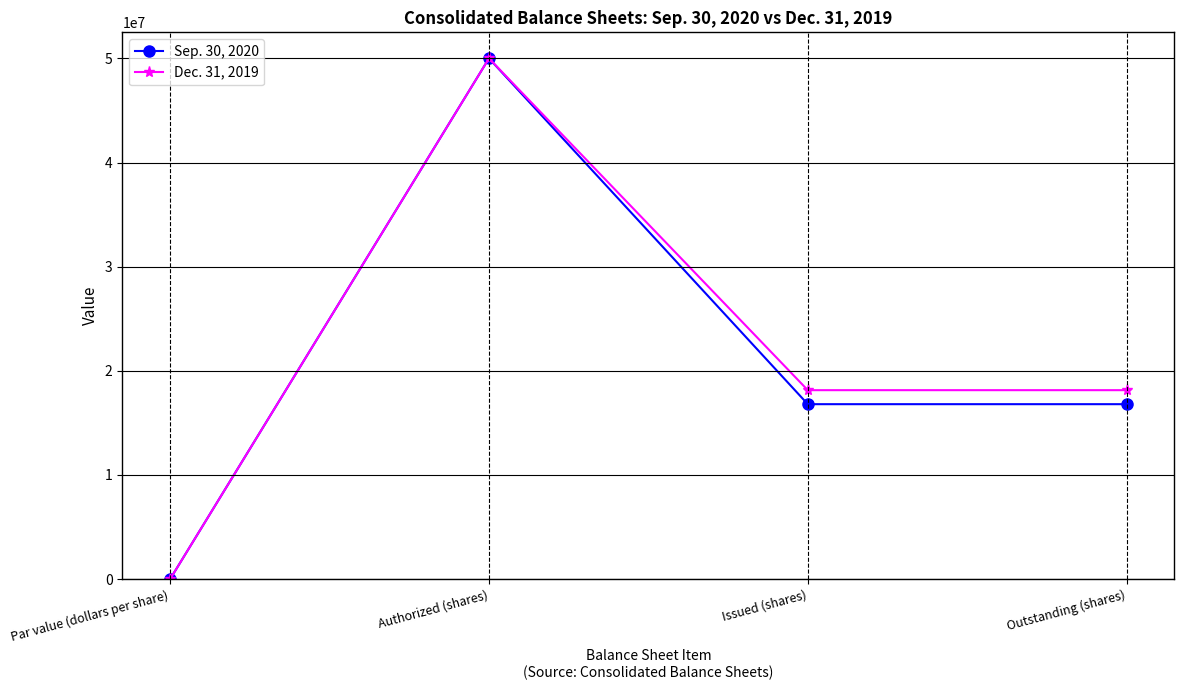

What is the difference between the highest and lowest values at Issued (shares)?

1345482